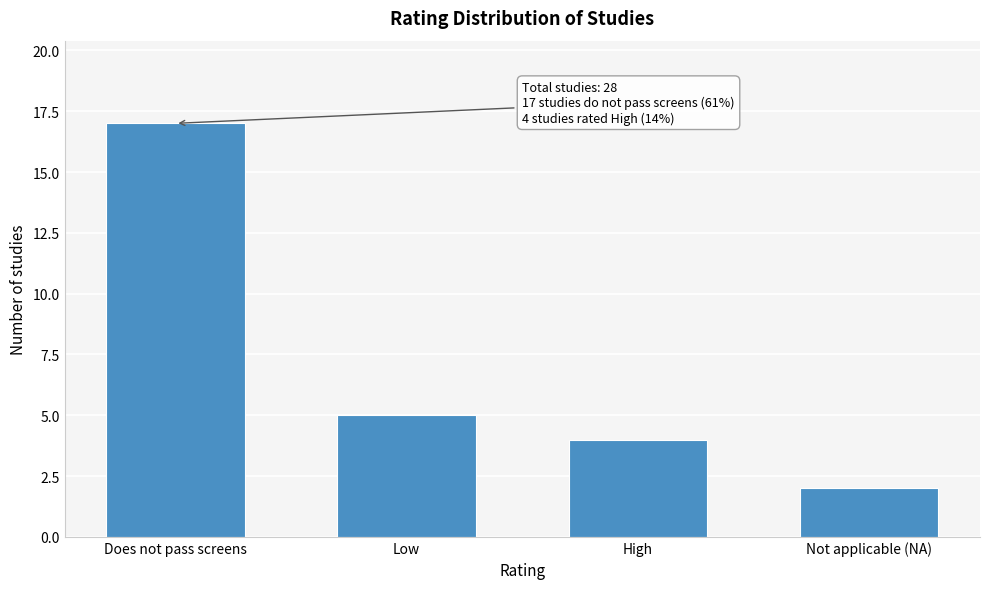

Reading right to left, what are all the values shown in this chart?

2	4	5	17